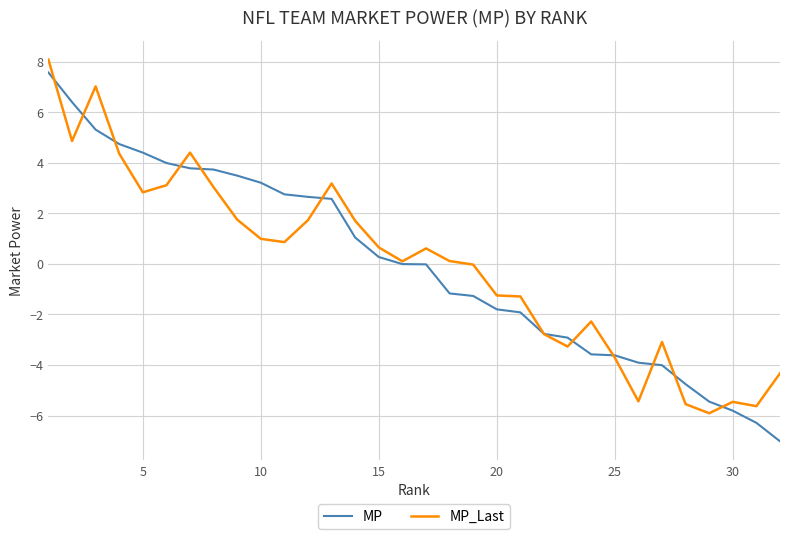

What are all the series names shown in the legend?

MP, MP_Last